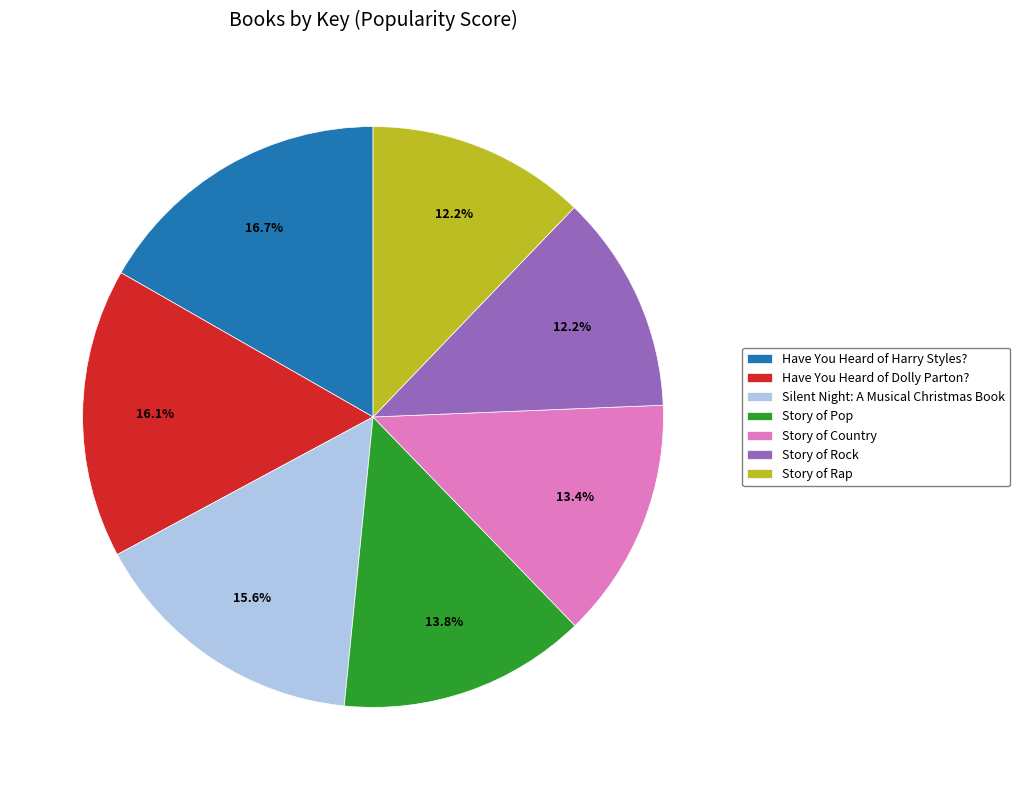

Is there any slice that represents more than half of the pie?

No